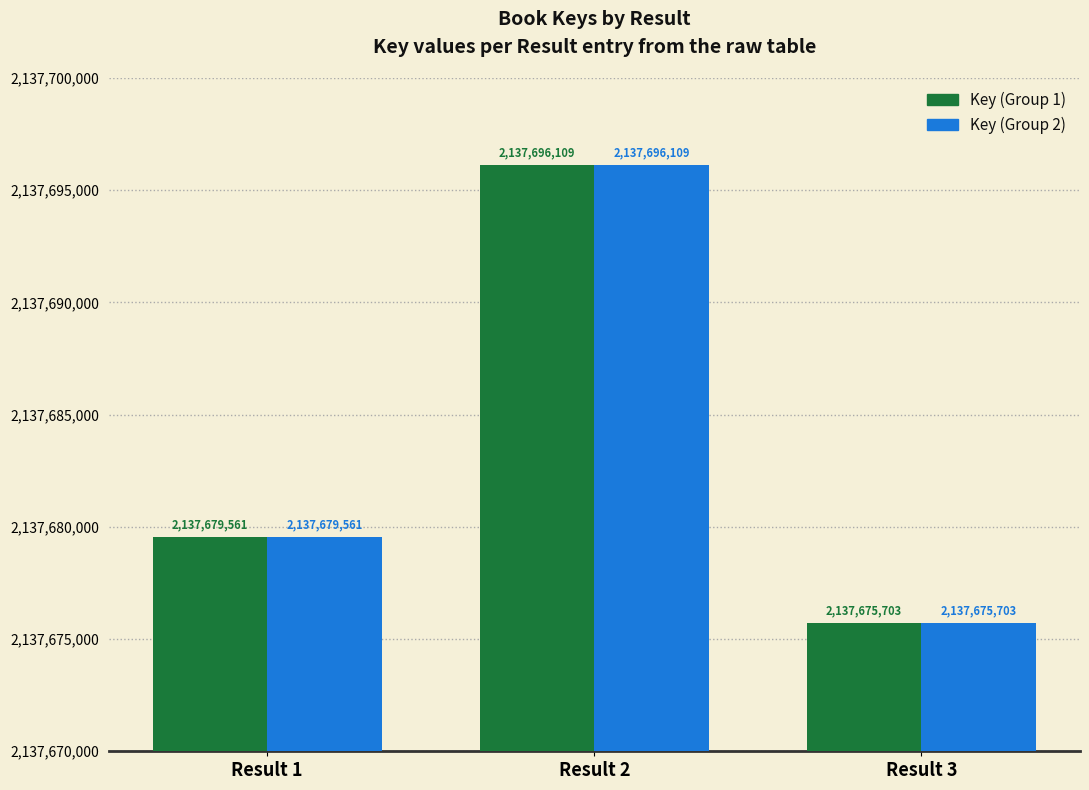

Is it true that Key (Group 1) equals 1009421876 at Result 1?

False